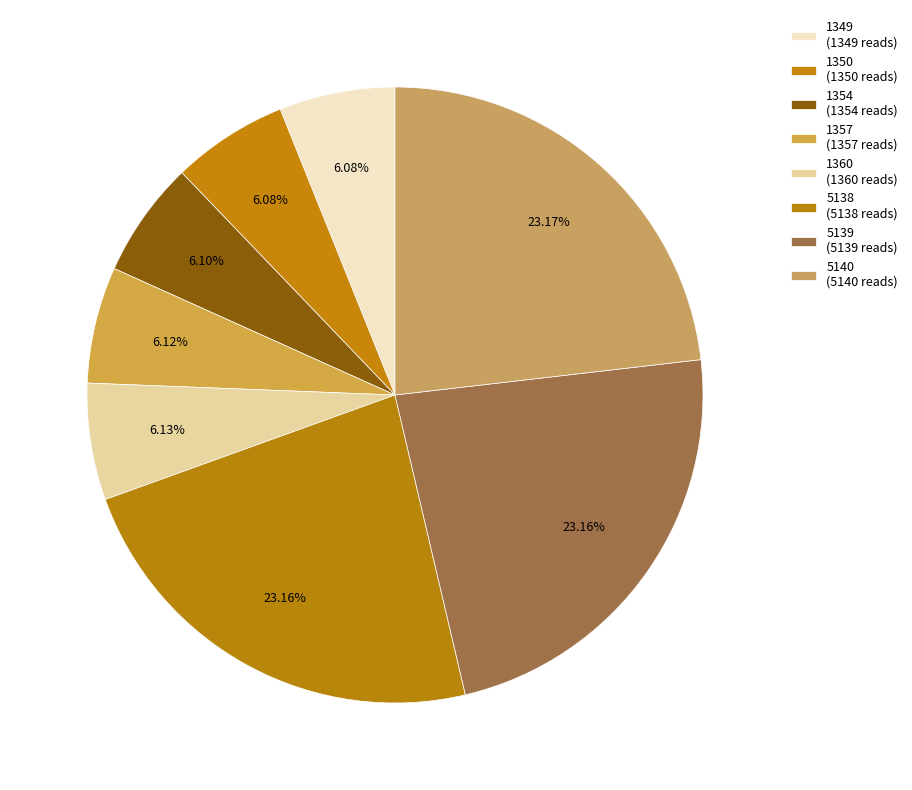

To the nearest percent, what portion does 1350 represent?

6%